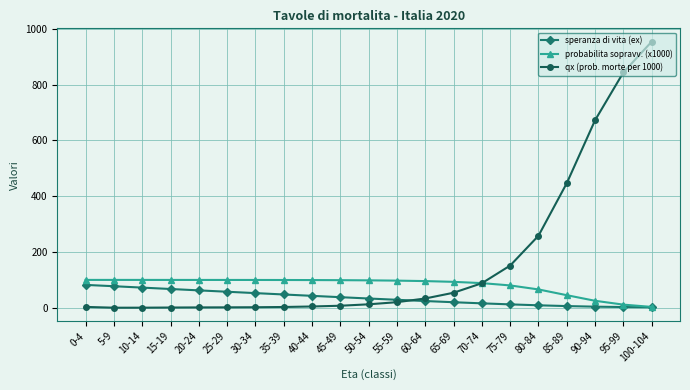

After their last crossing, which series has the higher values: qx (prob. morte per 1000) or speranza di vita (ex)?

qx (prob. morte per 1000)